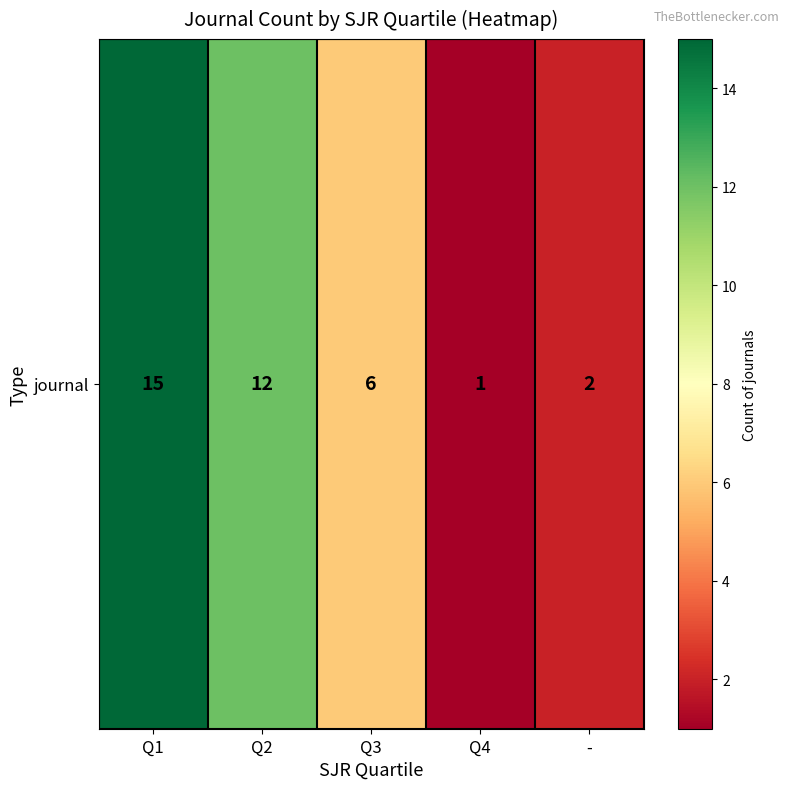

What is the sum of all values?

36